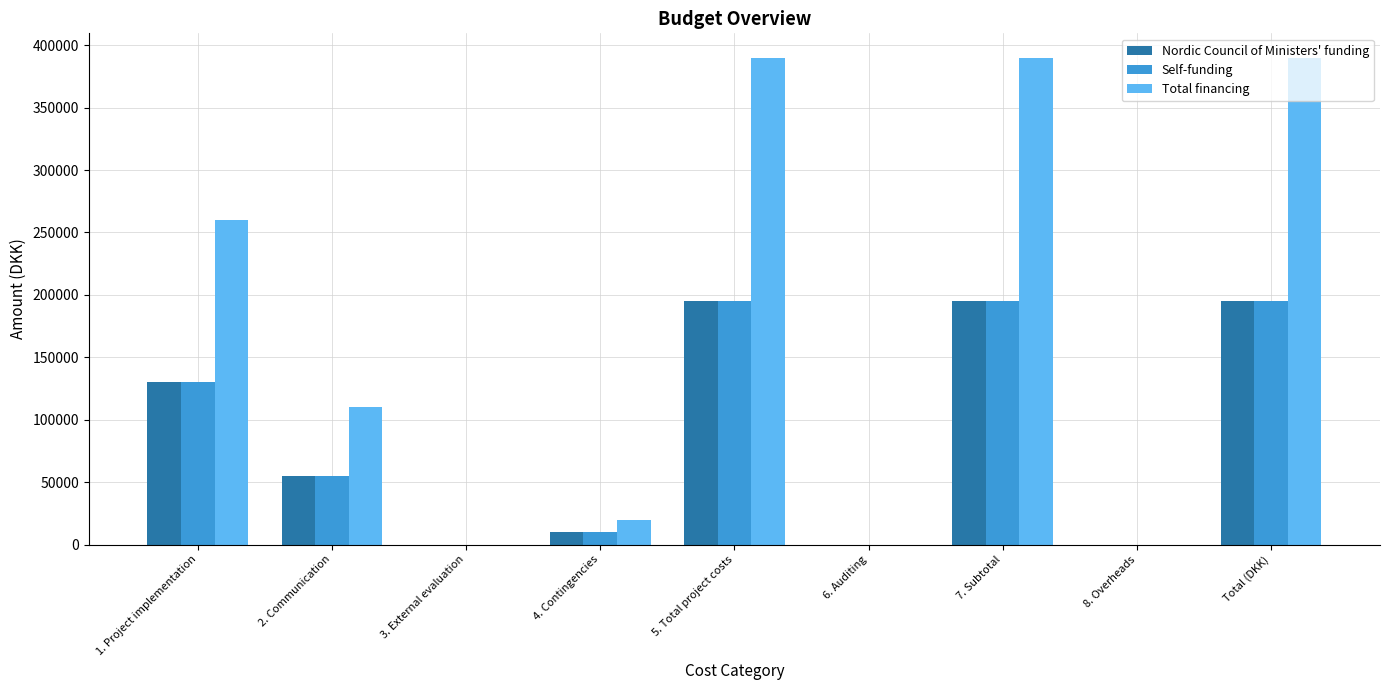

Is it true that Nordic Council of Ministers' funding equals 285854 at 5. Total project costs?

False